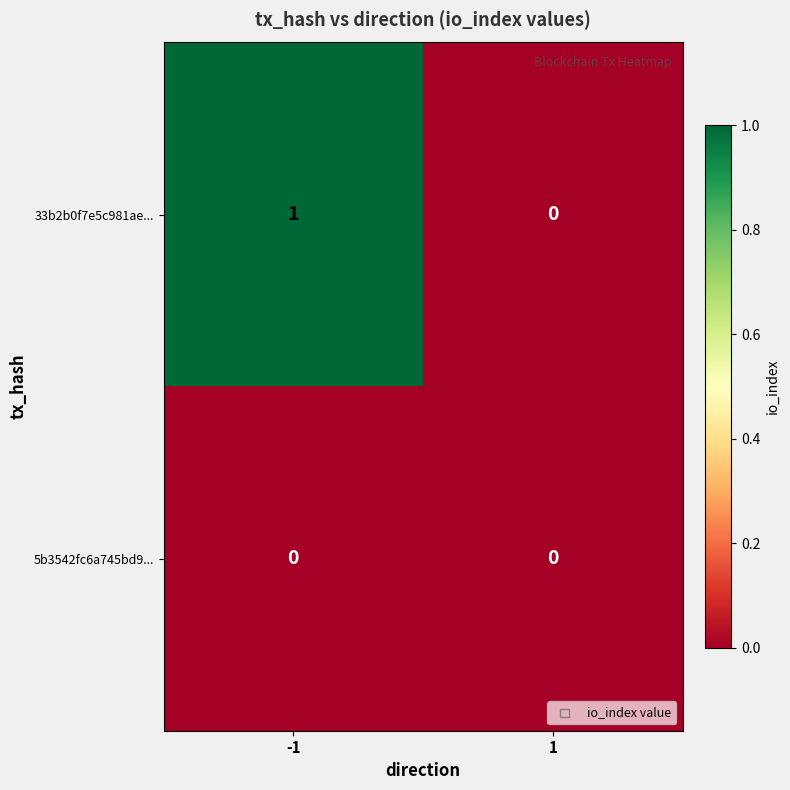

Reading left to right, list all the values displayed in this chart.

33b2b0f7e5c981ae...: 1	0
5b3542fc6a745bd9...: 0	0